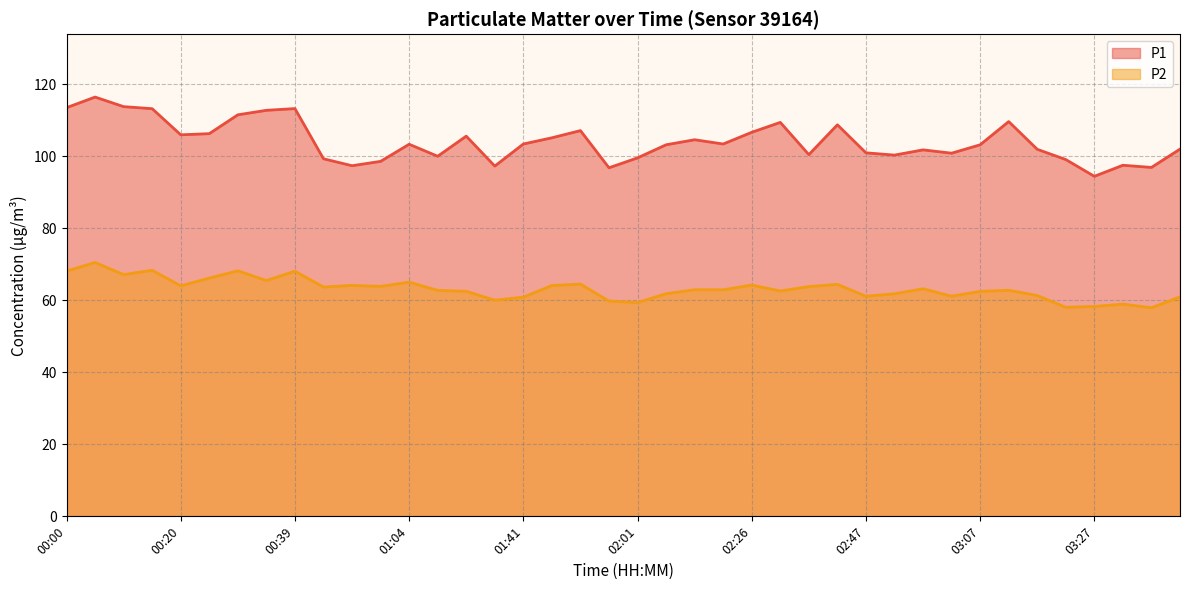

What is the highest value of the P2 series?

70.5